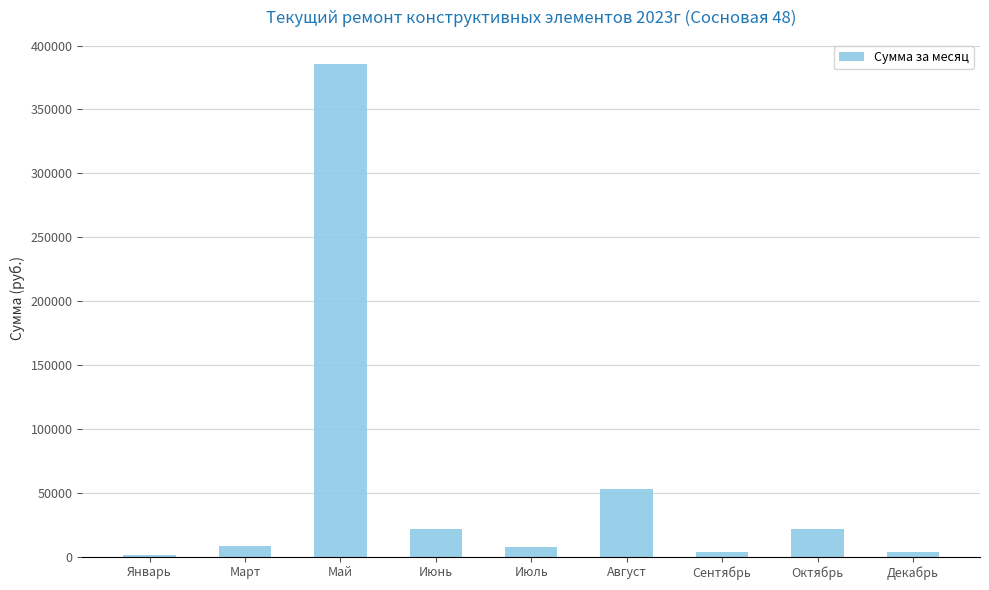

At which category does the chart reach its peak across all series?

Май